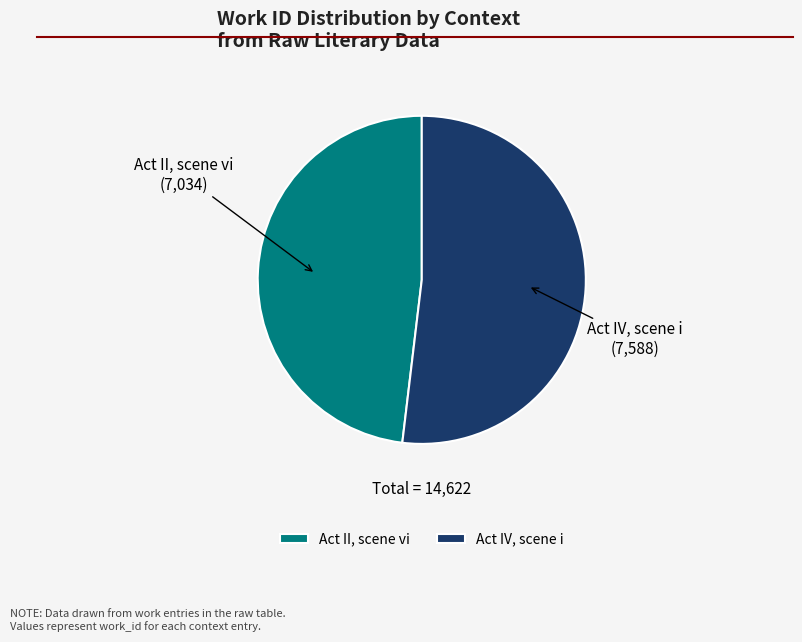

How many slices are in this pie chart?

2